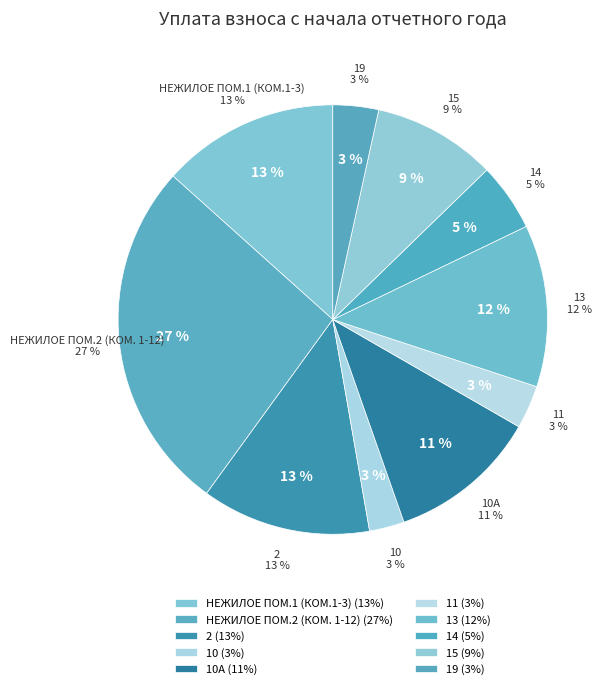

How much of the chart is everything except 19?

96.6%